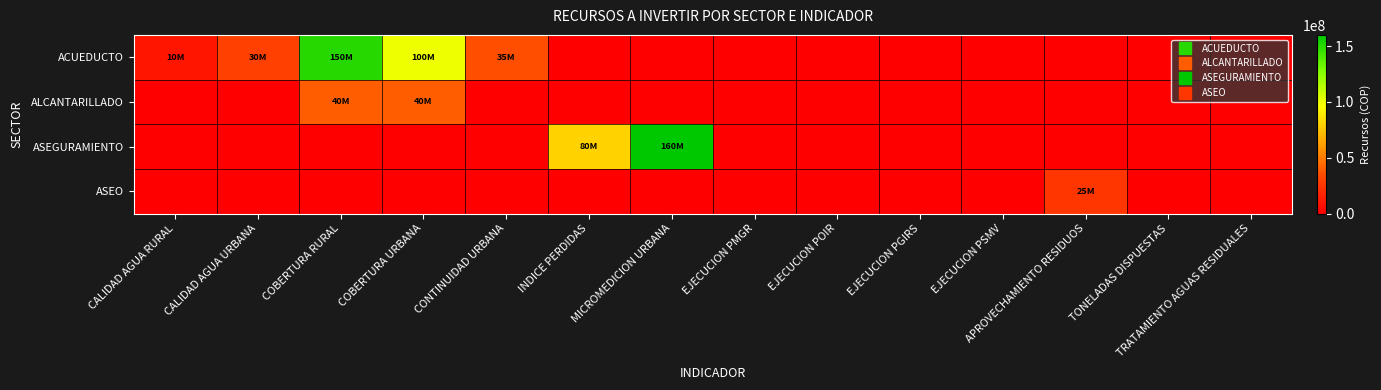

Between MICROMEDICION URBANA and CALIDAD AGUA URBANA, which is larger?

CALIDAD AGUA URBANA